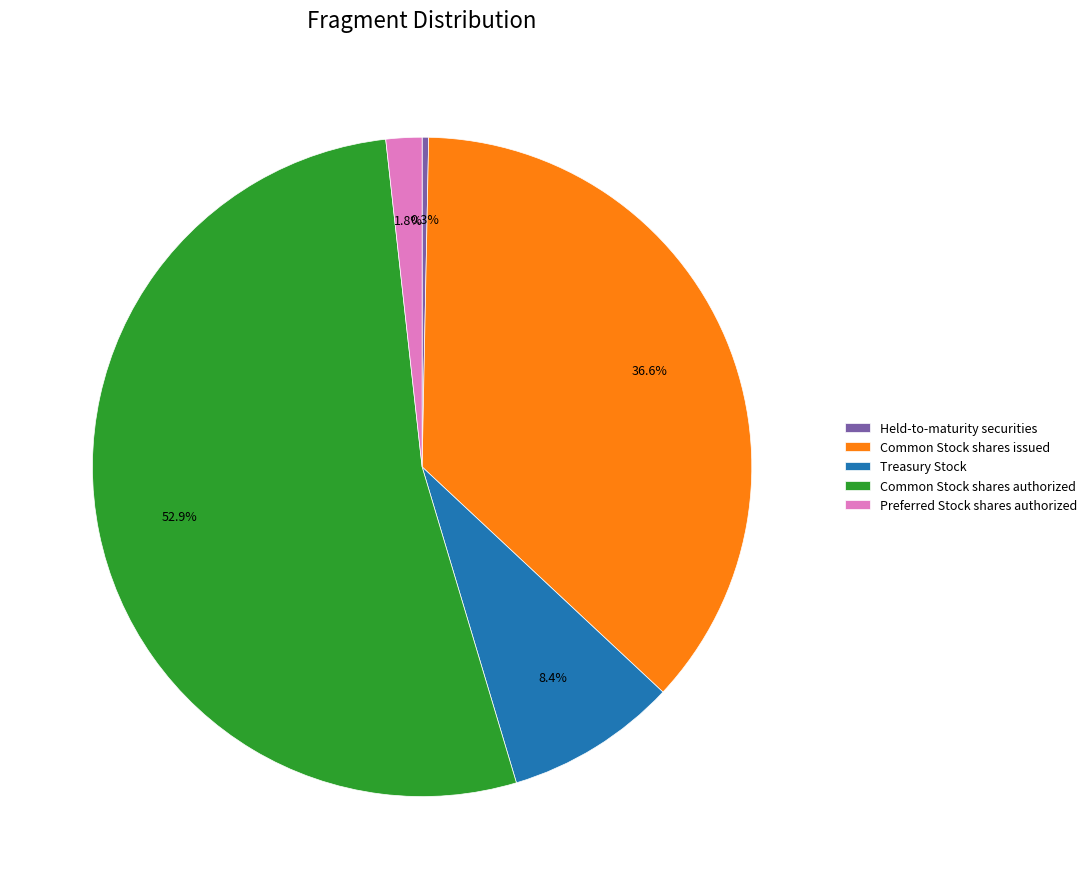

Do Common Stock shares issued and Preferred Stock shares authorized together represent more than half of the pie?

No